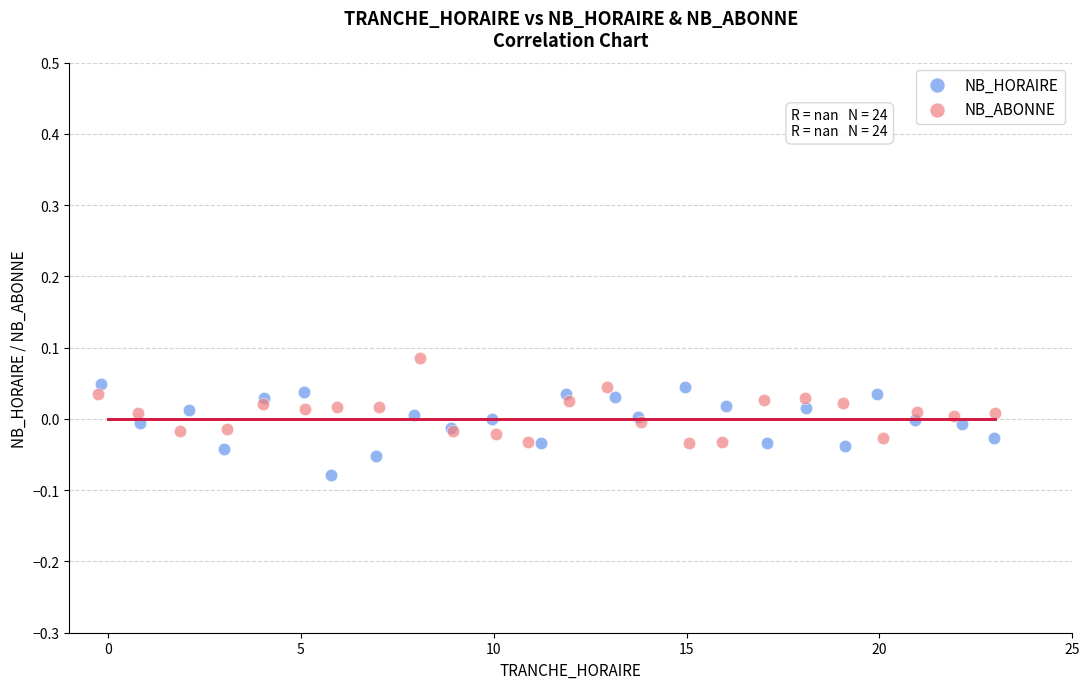

Which series reaches the minimum Y coordinate?

NB_HORAIRE